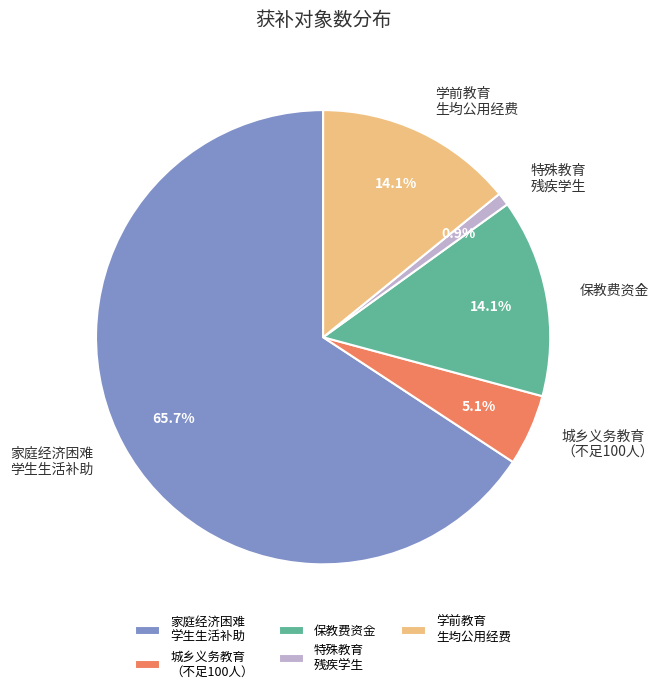

To the nearest percent, what is the average slice percentage?

20%